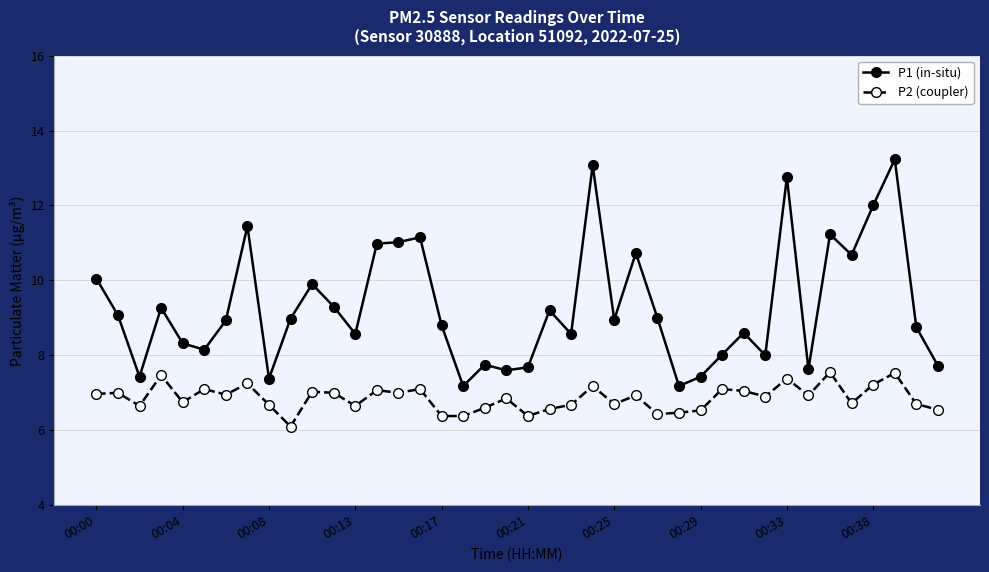

Which series has the widest spread of values?

P1 (in-situ)